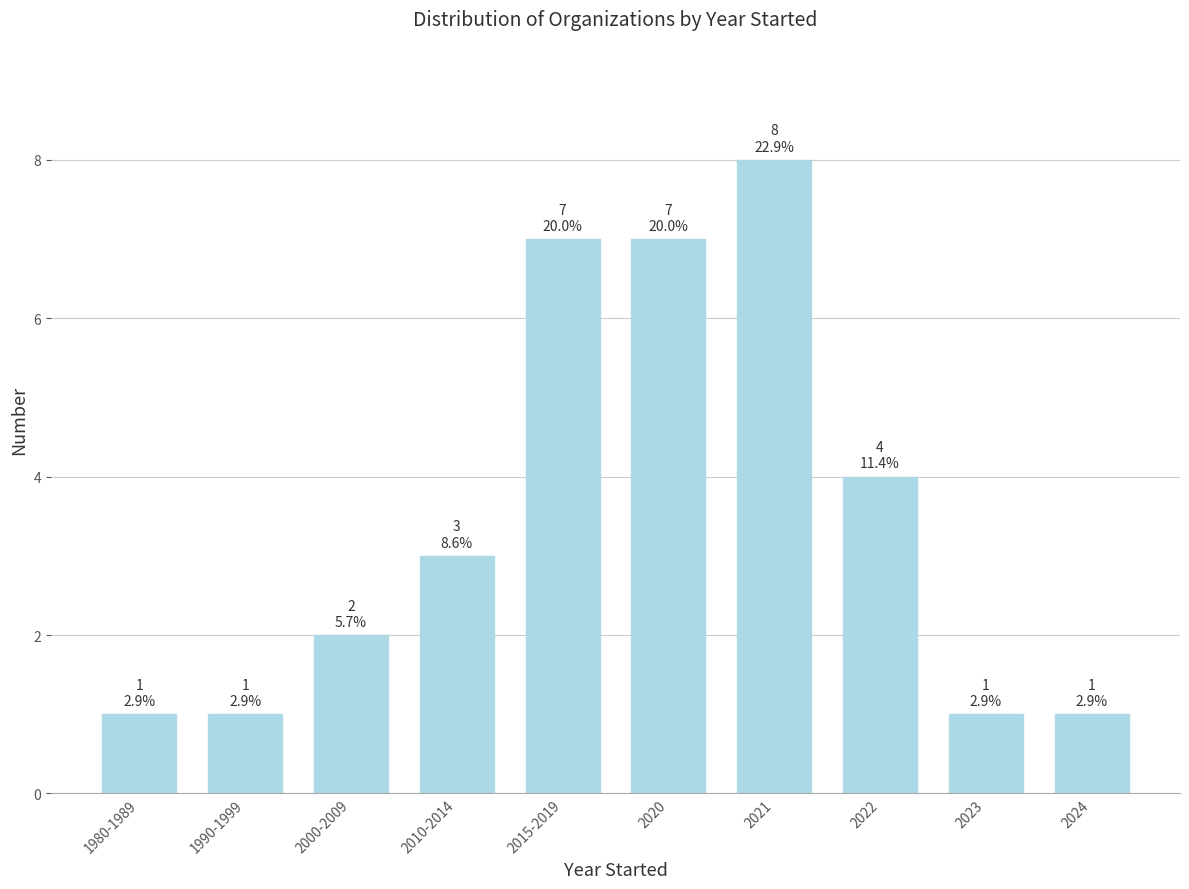

Reading left to right, extract all data points from this chart.

1	1	2	3	7	7	8	4	1	1